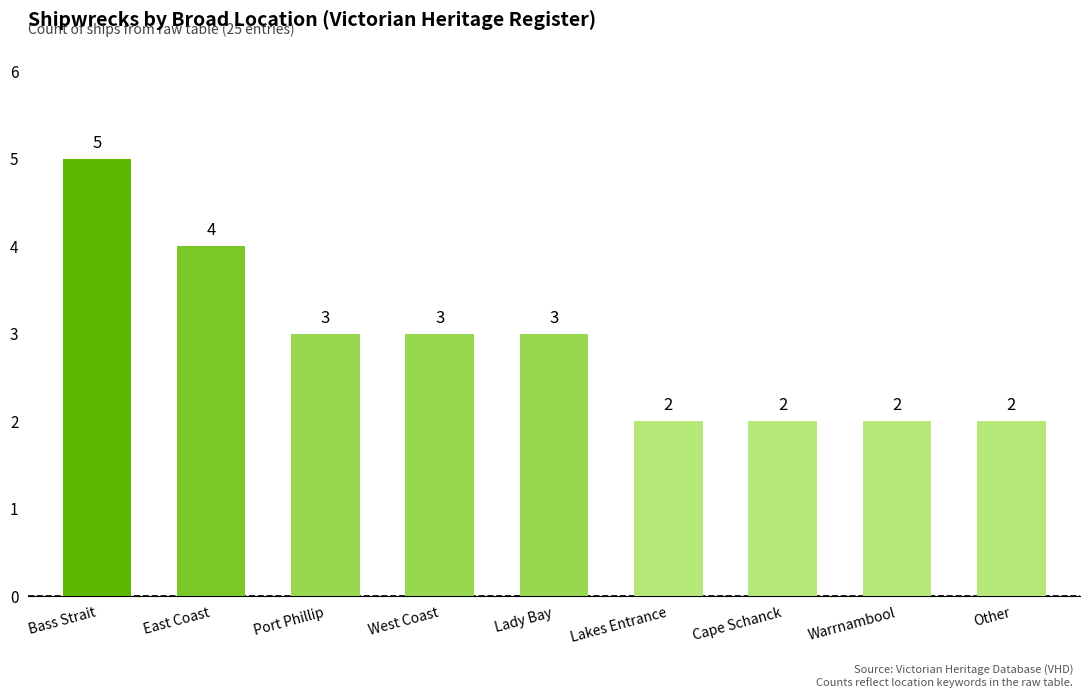

The value at Lakes Entrance is 2. True or false?

True